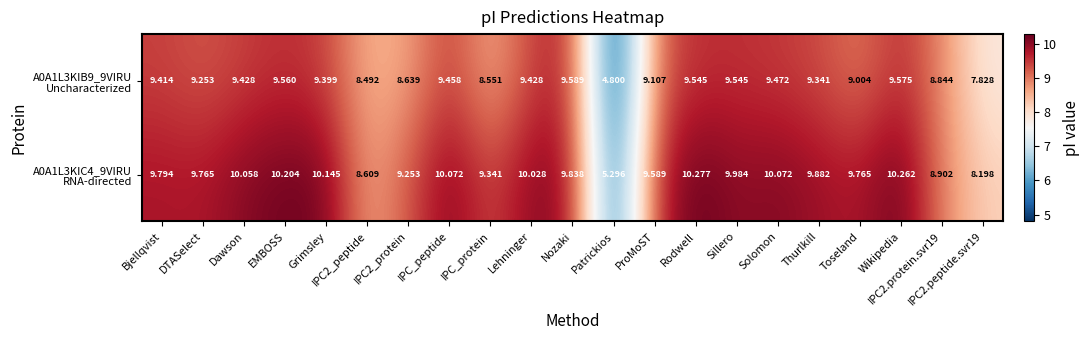

What is the total value across all series at Patrickios?

10.1